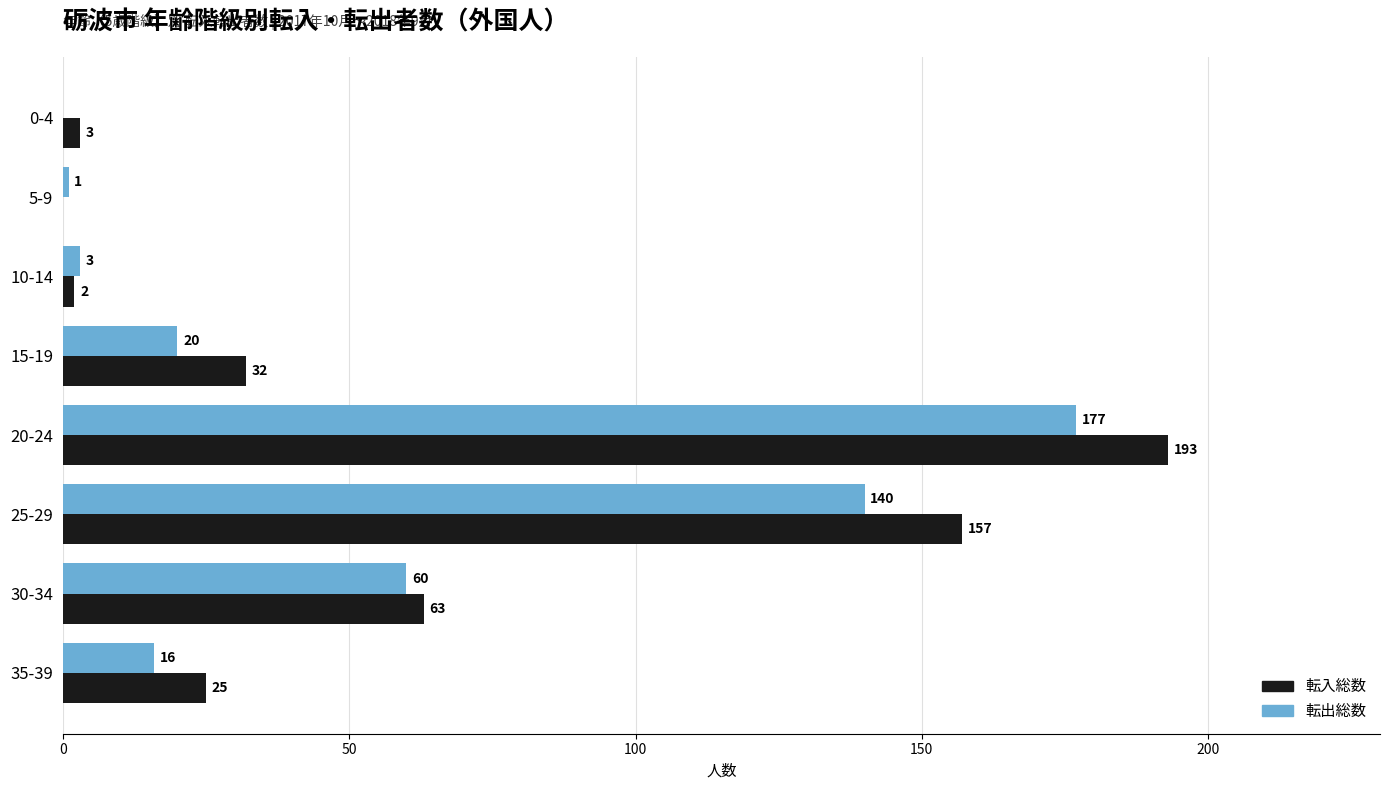

Between 10-14 and 35-39, which series saw the biggest shift?

転入総数